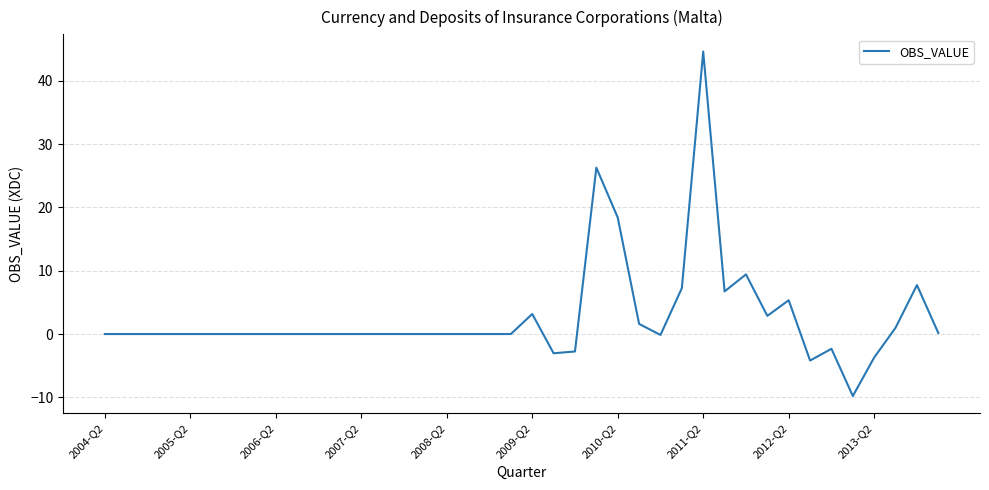

What is the maximum value shown in the chart?

44.6